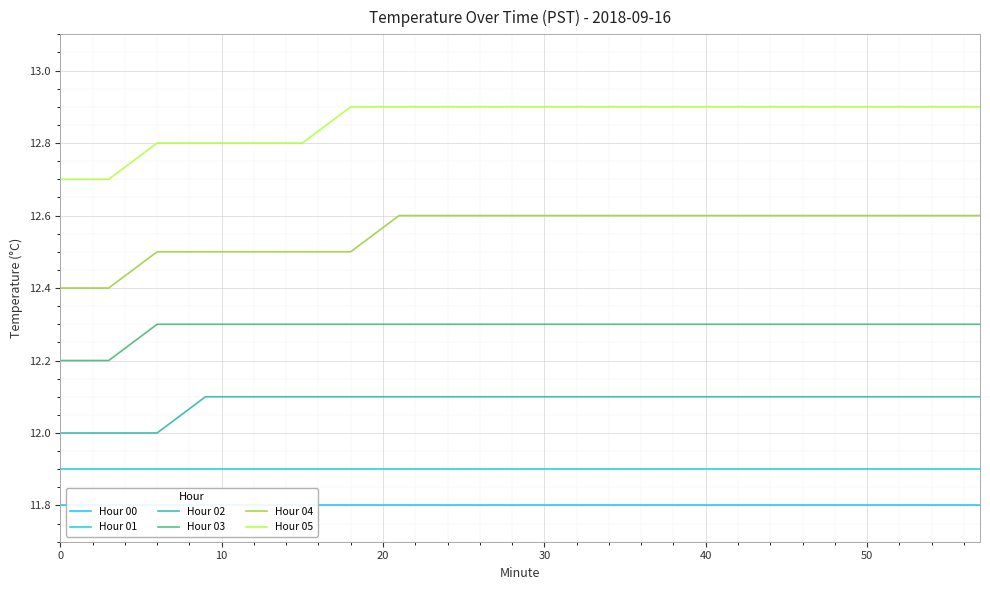

What is the lowest value of the Hour 01 series?

11.9